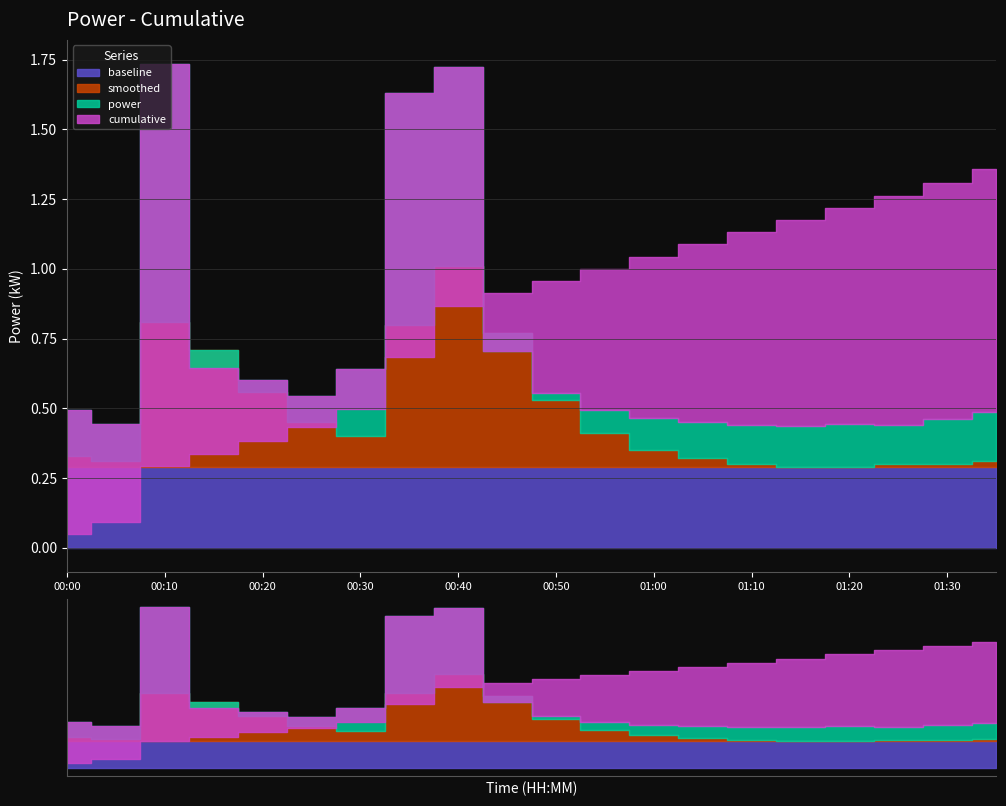

What is the label of the 2nd point from the right?

01:30